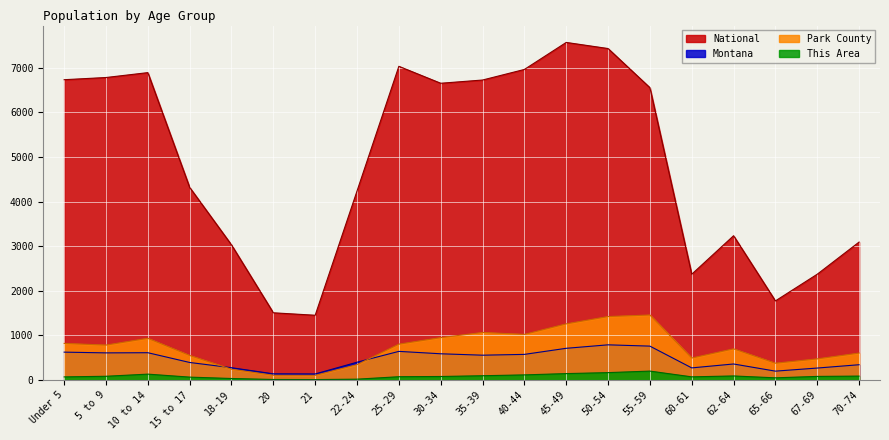

What is the value of the This Area point at the 4th from the left?

64.0